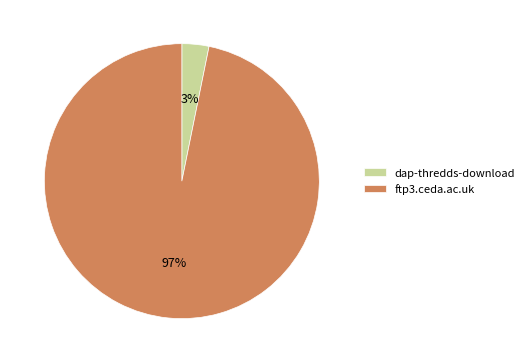

Do ftp3.ceda.ac.uk and dap-thredds-download together represent more than half of the pie?

Yes